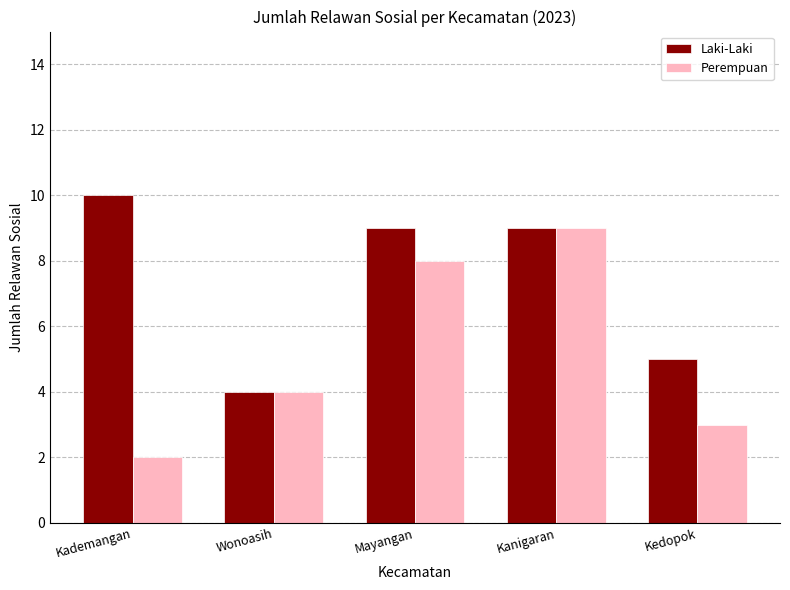

Where does the Laki-Laki series first go above 9?

Kademangan